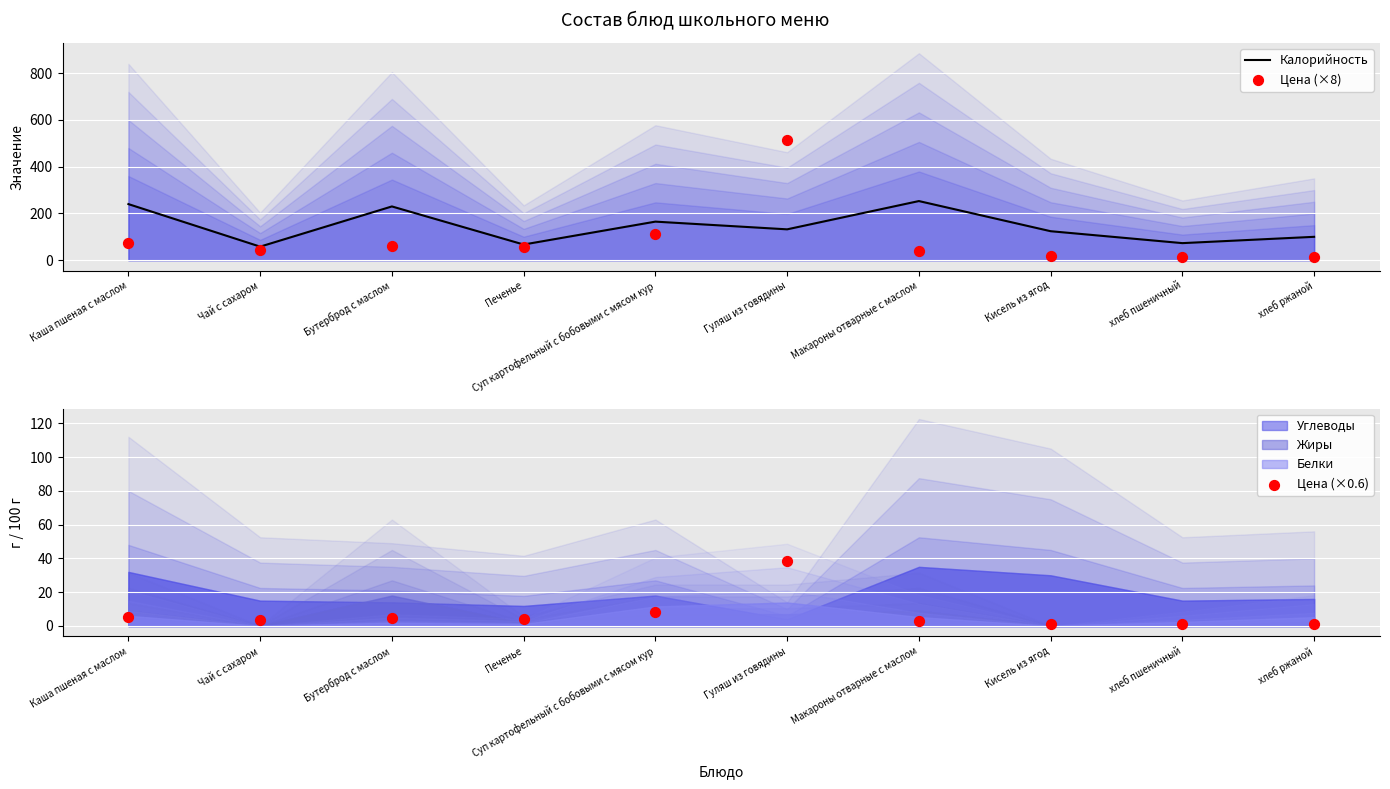

Which series has the largest total across all categories?

Калорийность